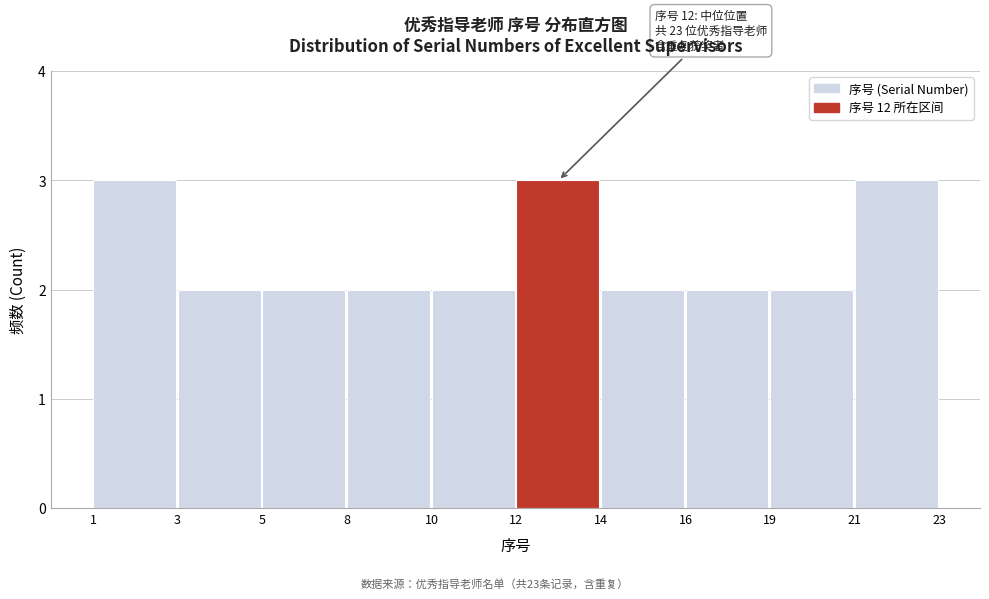

Reading left to right, extract all data points from this chart.

1=3	3=2	5=2	8=2	10=2	12=3	14=2	16=2	19=2	21=3